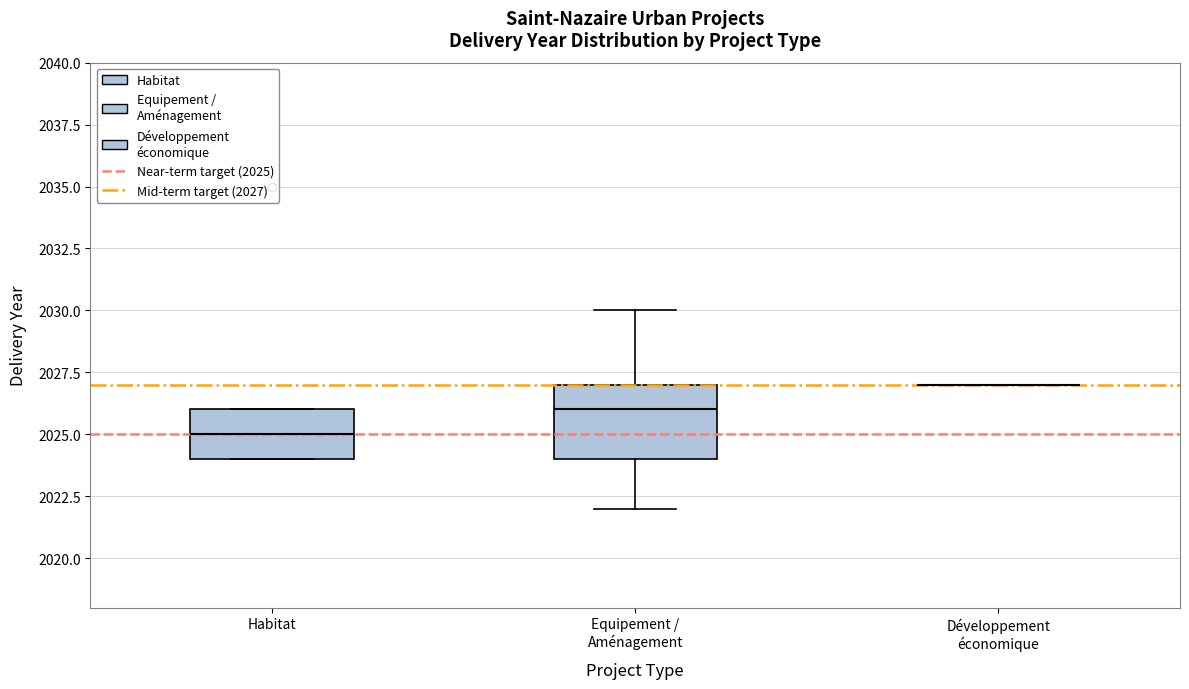

Which box is the tallest, from its lower edge to its upper edge?

Equipement / Aménagement